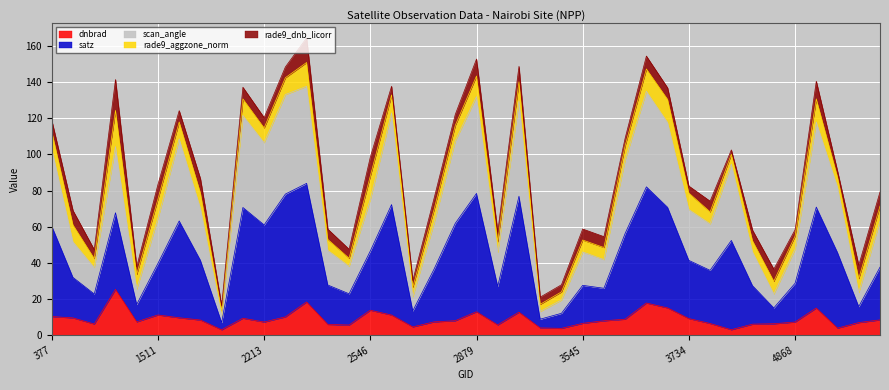

What is the maximum value for dnbrad?

25.3